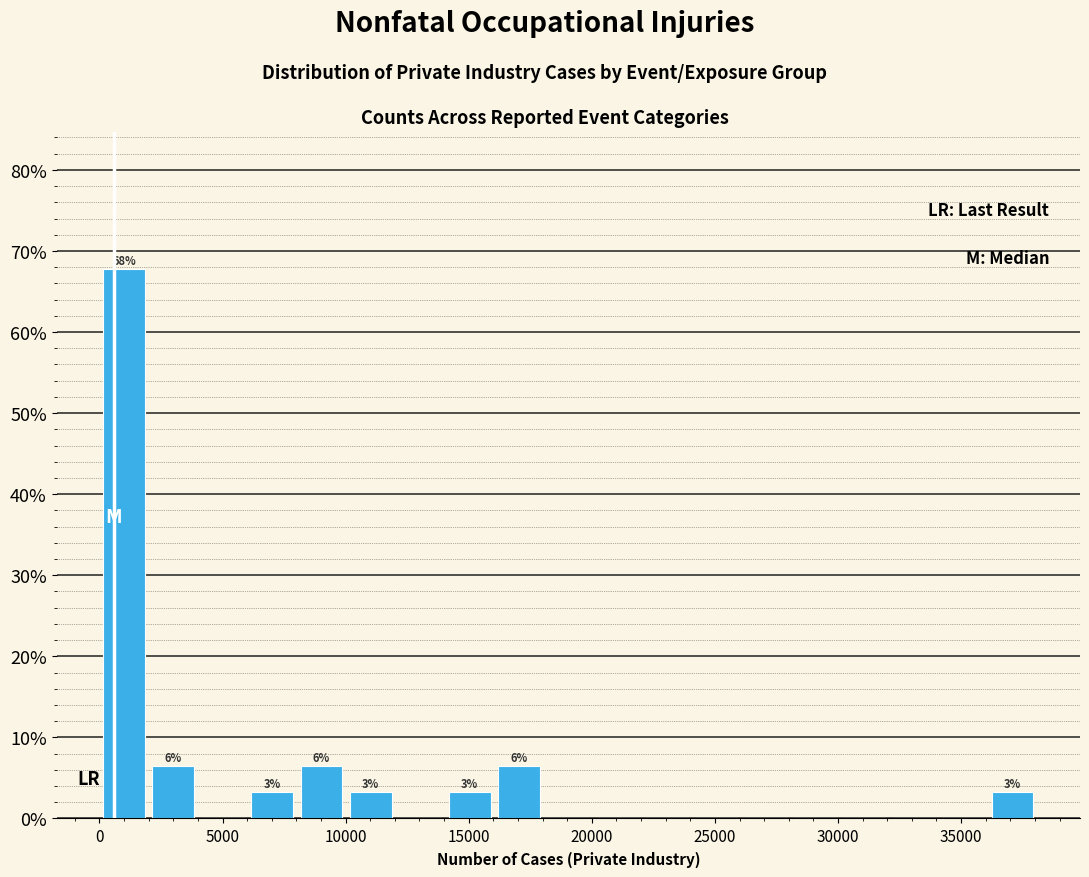

Over which range of the x-axis is the bar tallest?

0 to 2000